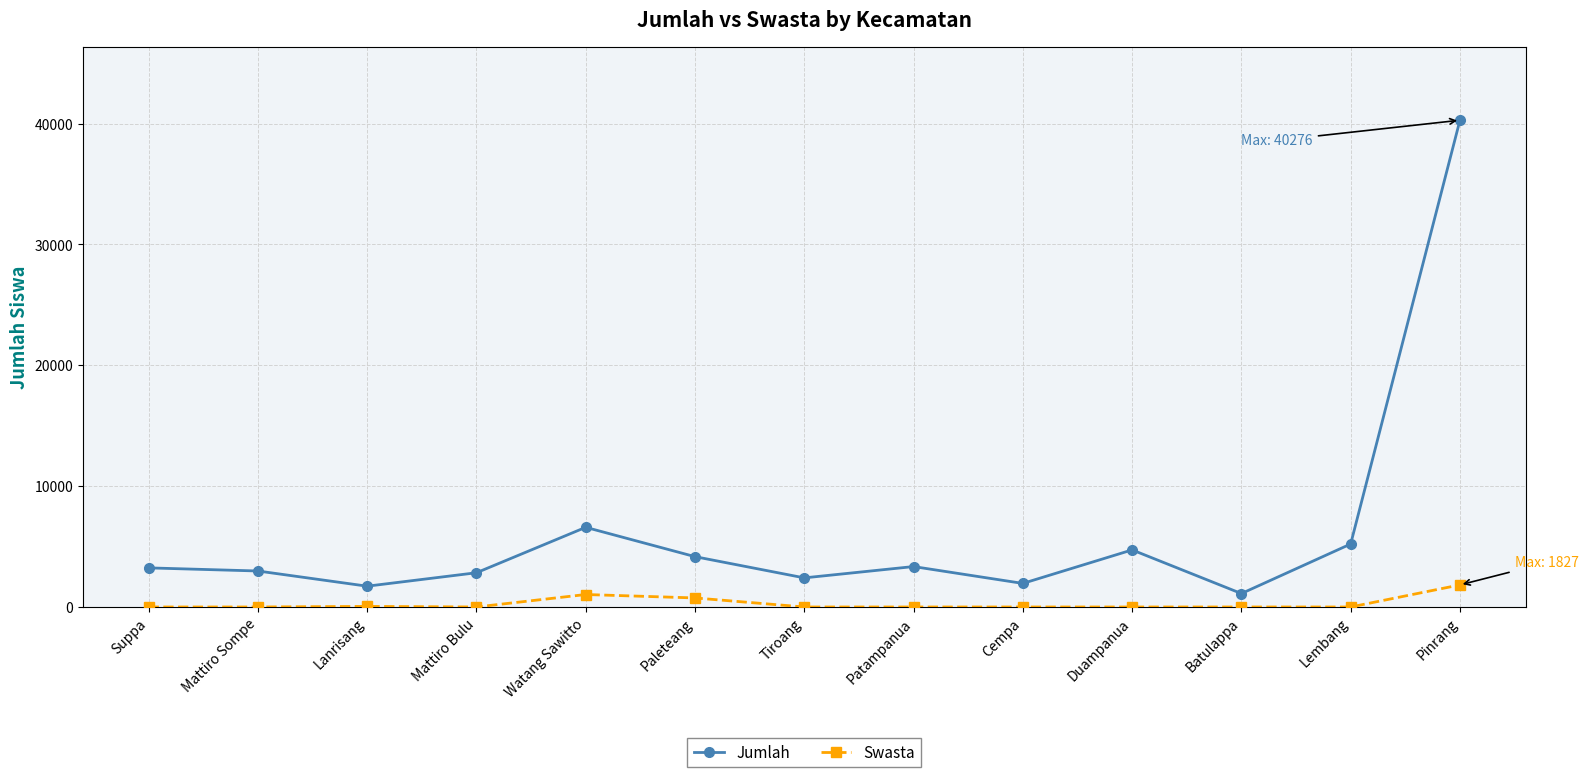

How many distinct data groups are displayed?

2